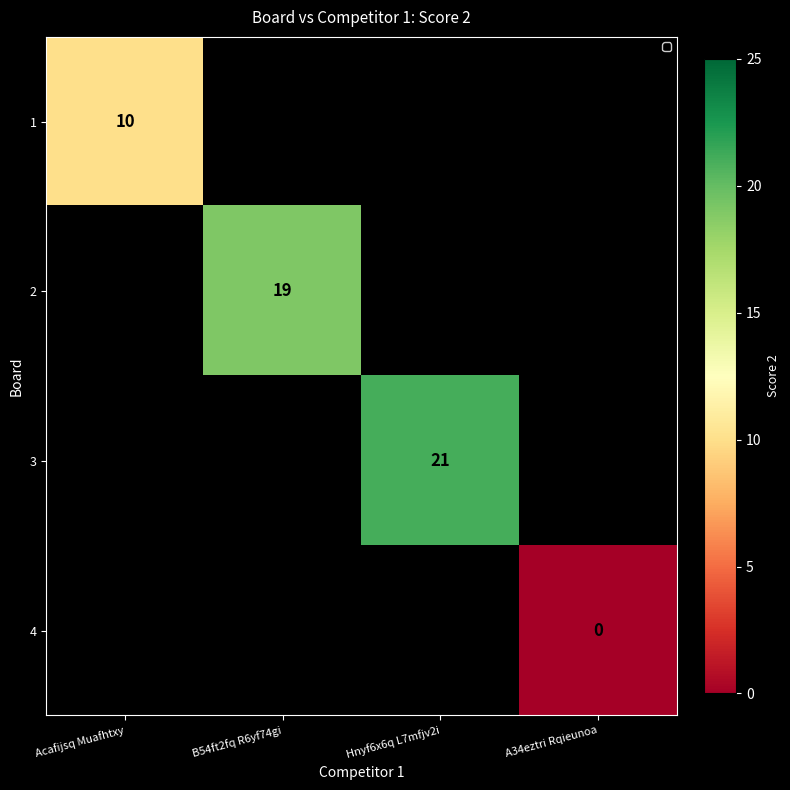

The value of 2 at B54ft2fq R6yf74gi is 19. True or false?

True